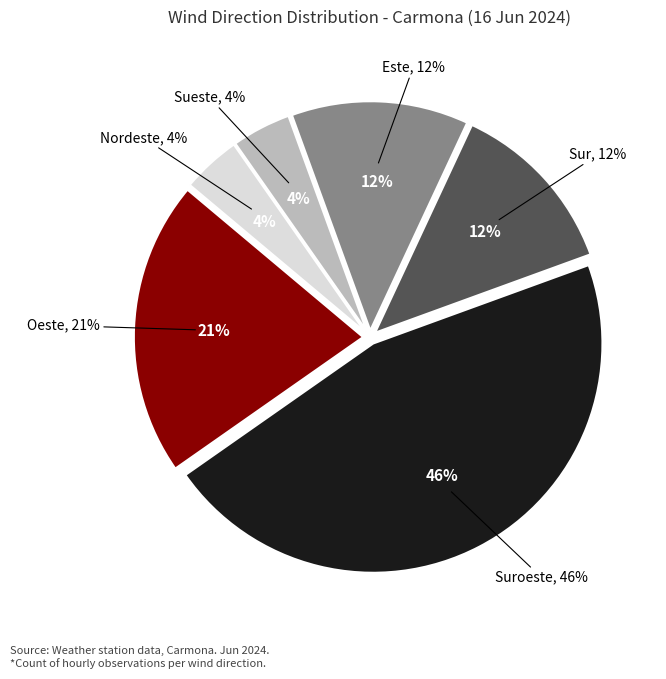

Combined, do Suroeste and Sur account for over 50%?

Yes